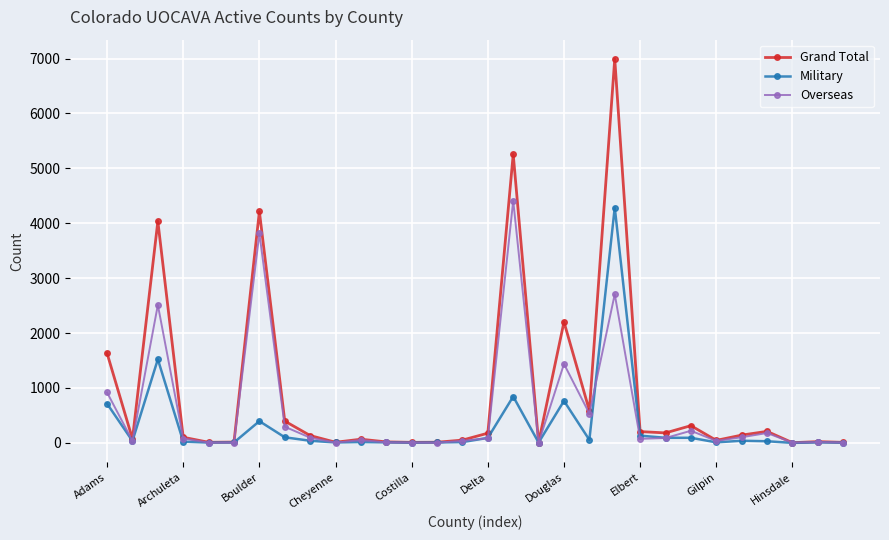

Does the chart have visible grid lines?

Yes